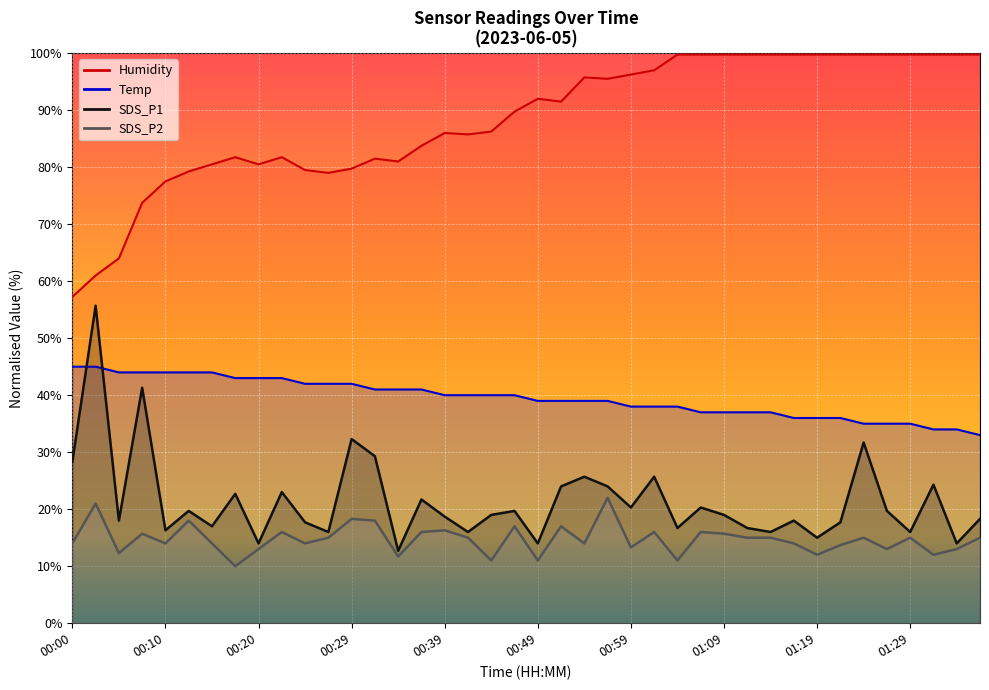

What is the total value across all series at 00:20?

150.5